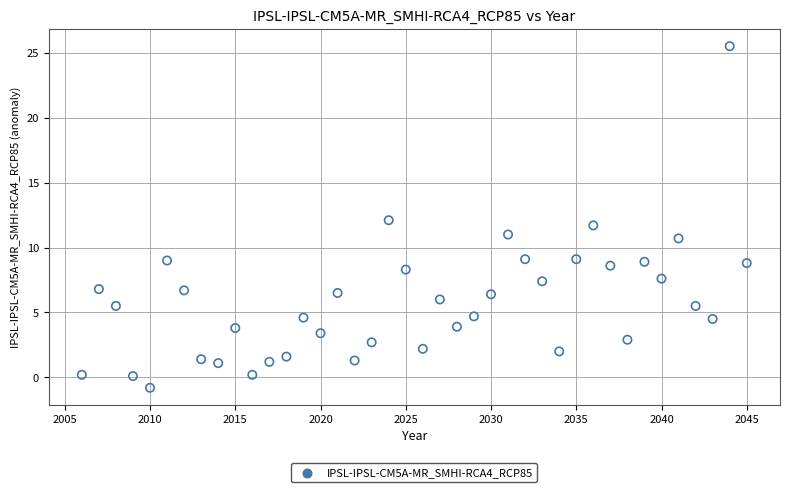

What is the range of Y values (max minus min)?

26.3